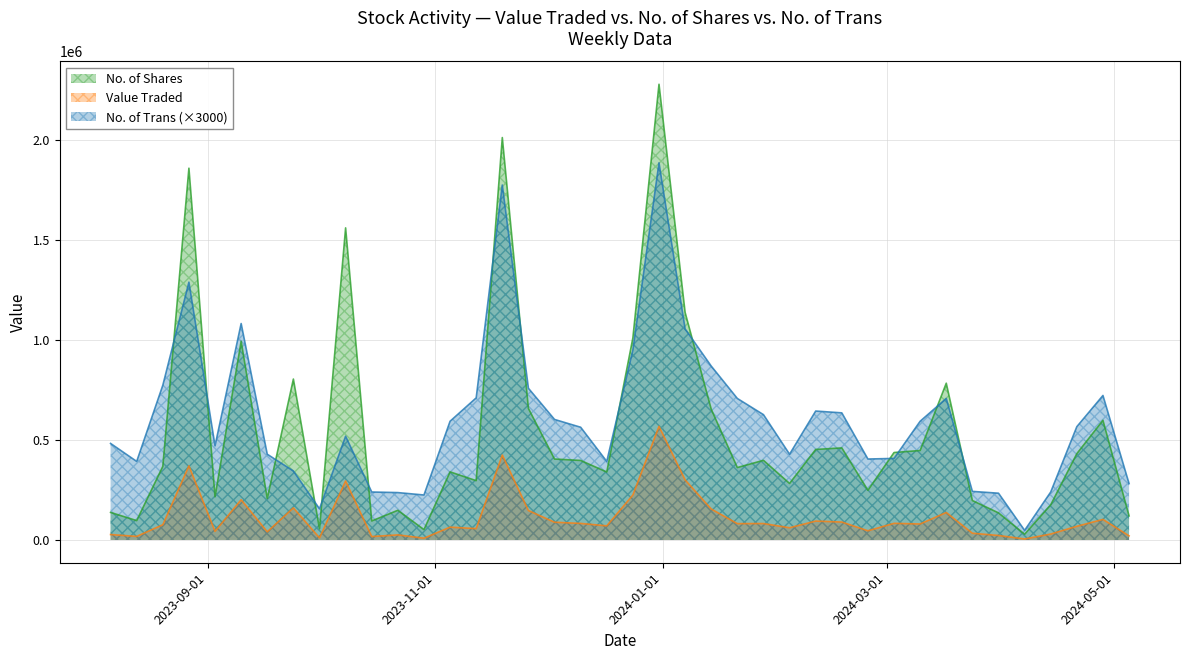

At which label is Value Traded closest to 286681?

08/10/2023